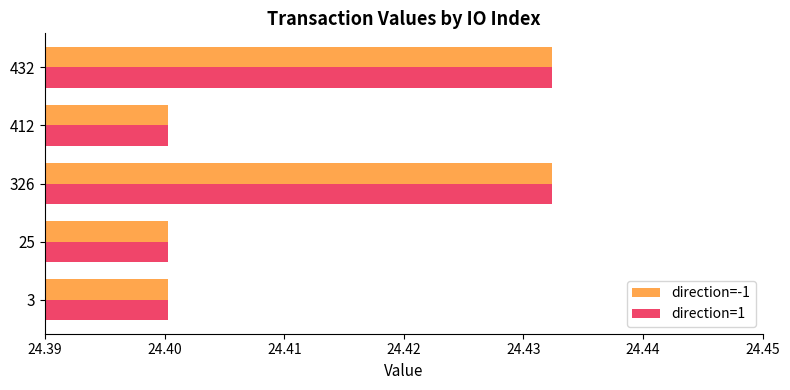

What is the total value across all series at 25?

48.8